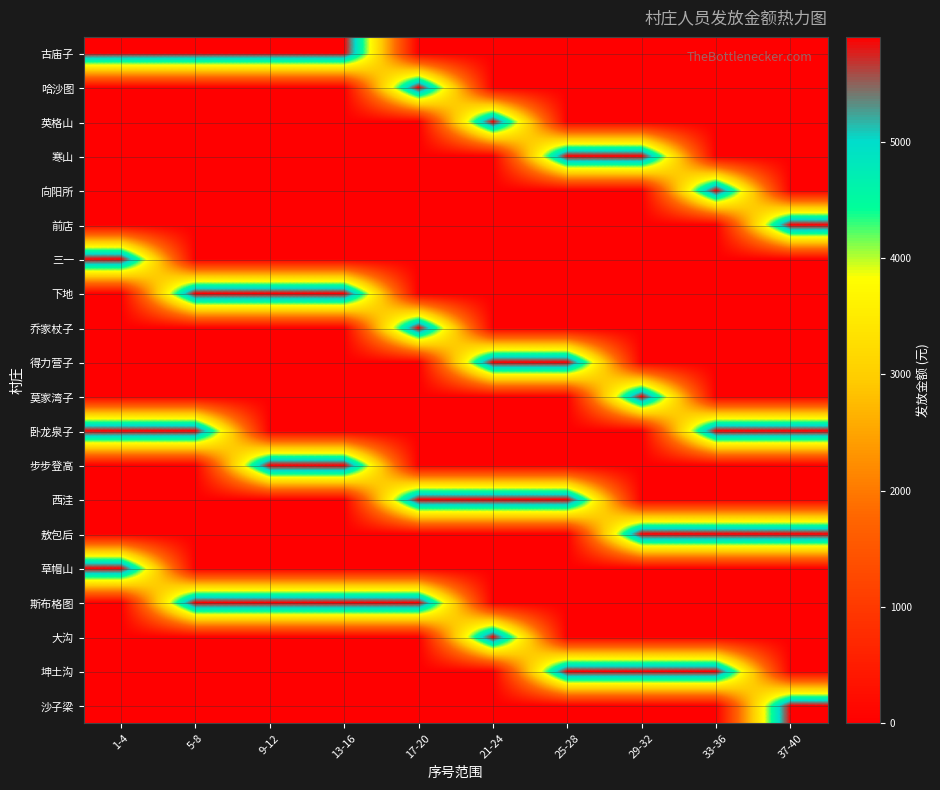

Reading left to right, list all the values displayed in this chart.

古庙子: 1-4=5900	5-8=5900	9-12=5900	13-16=5900	17-20=0	21-24=0	25-28=0	29-32=0	33-36=0	37-40=0
哈沙图: 1-4=0	5-8=0	9-12=0	13-16=0	17-20=5900	21-24=0	25-28=0	29-32=0	33-36=0	37-40=0
英格山: 1-4=0	5-8=0	9-12=0	13-16=0	17-20=0	21-24=5900	25-28=0	29-32=0	33-36=0	37-40=0
寒山: 1-4=0	5-8=0	9-12=0	13-16=0	17-20=0	21-24=0	25-28=5900	29-32=5900	33-36=0	37-40=0
向阳所: 1-4=0	5-8=0	9-12=0	13-16=0	17-20=0	21-24=0	25-28=0	29-32=0	33-36=5900	37-40=0
前店: 1-4=0	5-8=0	9-12=0	13-16=0	17-20=0	21-24=0	25-28=0	29-32=0	33-36=0	37-40=5900
三一: 1-4=5900	5-8=0	9-12=0	13-16=0	17-20=0	21-24=0	25-28=0	29-32=0	33-36=0	37-40=0
下地: 1-4=0	5-8=5900	9-12=5900	13-16=5900	17-20=0	21-24=0	25-28=0	29-32=0	33-36=0	37-40=0
乔家杖子: 1-4=0	5-8=0	9-12=0	13-16=0	17-20=5900	21-24=0	25-28=0	29-32=0	33-36=0	37-40=0
得力营子: 1-4=0	5-8=0	9-12=0	13-16=0	17-20=0	21-24=5900	25-28=5900	29-32=0	33-36=0	37-40=0
莫家湾子: 1-4=0	5-8=0	9-12=0	13-16=0	17-20=0	21-24=0	25-28=0	29-32=5900	33-36=0	37-40=0
卧龙泉子: 1-4=5900	5-8=5900	9-12=0	13-16=0	17-20=0	21-24=0	25-28=0	29-32=0	33-36=5900	37-40=5900
步步登高: 1-4=0	5-8=0	9-12=5900	13-16=5900	17-20=0	21-24=0	25-28=0	29-32=0	33-36=0	37-40=0
西洼: 1-4=0	5-8=0	9-12=0	13-16=0	17-20=5900	21-24=5900	25-28=5900	29-32=0	33-36=0	37-40=0
敖包后: 1-4=0	5-8=0	9-12=0	13-16=0	17-20=0	21-24=0	25-28=0	29-32=5900	33-36=5900	37-40=5900
草帽山: 1-4=5900	5-8=0	9-12=0	13-16=0	17-20=0	21-24=0	25-28=0	29-32=0	33-36=0	37-40=0
斯布格图: 1-4=0	5-8=5900	9-12=5900	13-16=5900	17-20=5900	21-24=0	25-28=0	29-32=0	33-36=0	37-40=0
大沟: 1-4=0	5-8=0	9-12=0	13-16=0	17-20=0	21-24=5900	25-28=0	29-32=0	33-36=0	37-40=0
坤土沟: 1-4=0	5-8=0	9-12=0	13-16=0	17-20=0	21-24=0	25-28=5900	29-32=5900	33-36=5900	37-40=0
沙子梁: 1-4=0	5-8=0	9-12=0	13-16=0	17-20=0	21-24=0	25-28=0	29-32=0	33-36=0	37-40=5900